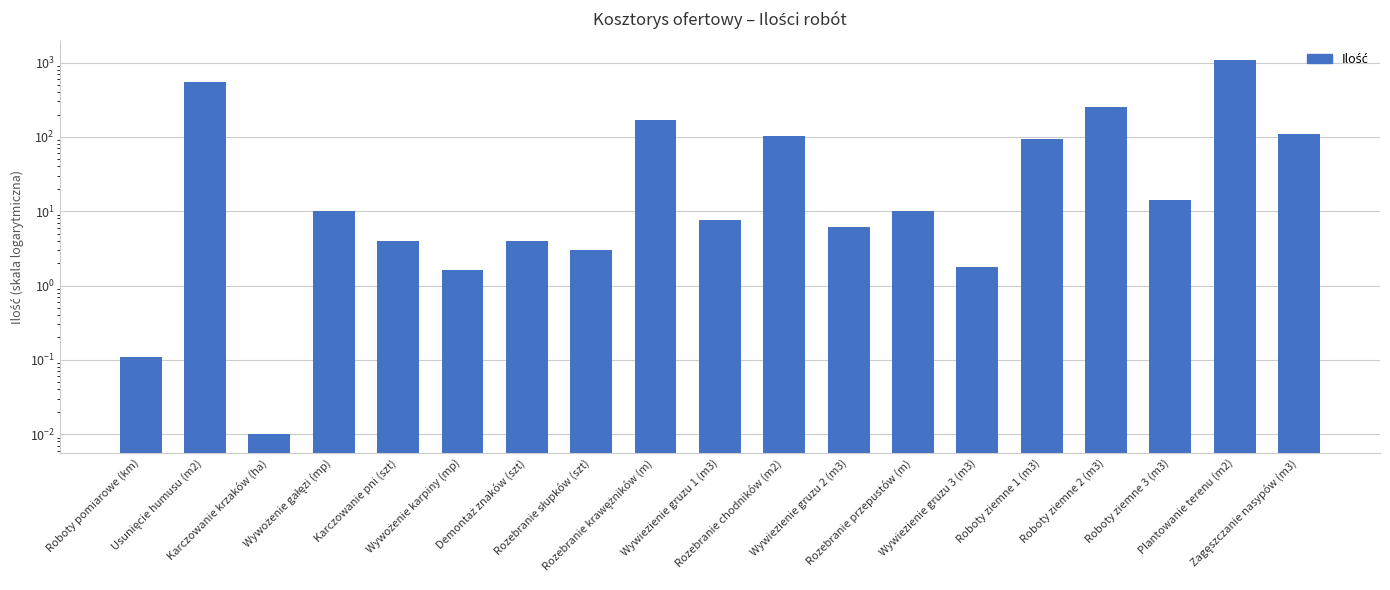

Does the chart contain any negative values?

No